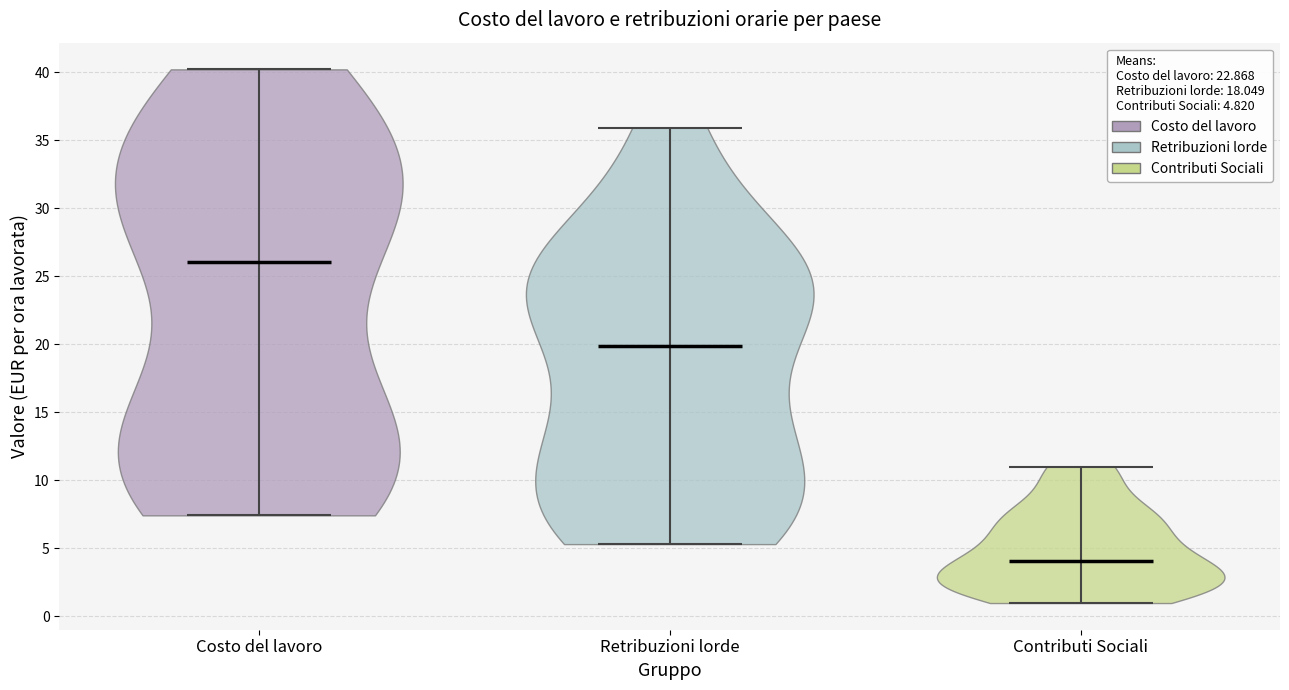

Reading left to right, read every violin against the y-axis: where its median line is, and the lowest and highest points it reaches. The values are not printed on the chart, so give them approximately, as read against the axis.

Costo del lavoro: median line 26.0, lowest point 7.5, highest point 40.0
Retribuzioni lorde: median line 20.0, lowest point 5.5, highest point 36.0
Contributi Sociali: median line 4.0, lowest point 1.0, highest point 11.0